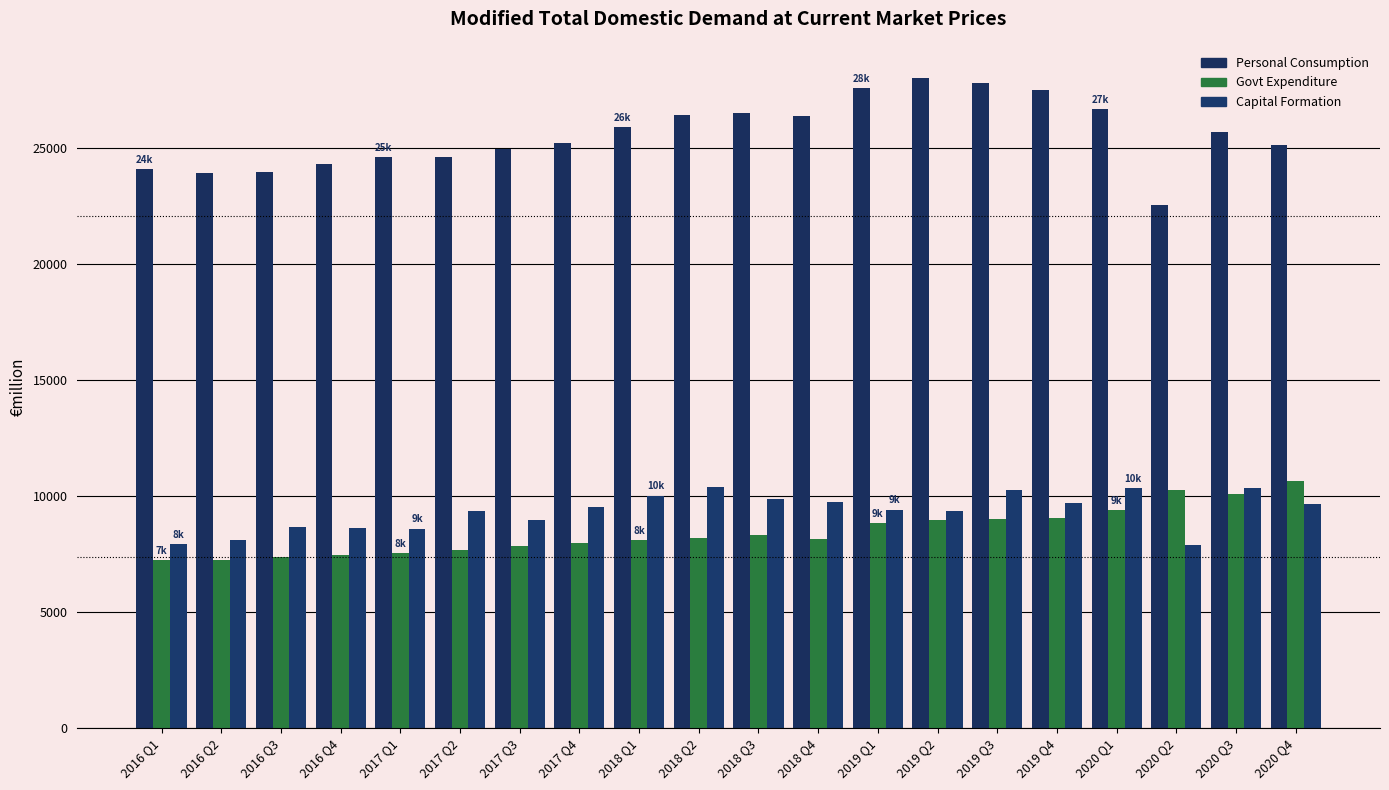

Reading left to right, what are all the values shown in this chart?

Personal Consumption: 2016 Q1=24074.7	2016 Q2=23916.9	2016 Q3=23965.3	2016 Q4=24298.1	2017 Q1=24595.5	2017 Q2=24621.6	2017 Q3=24962.1	2017 Q4=25199.7	2018 Q1=25884.1	2018 Q2=26426.2	2018 Q3=26525.7	2018 Q4=26395.8	2019 Q1=27582.3	2019 Q2=28001.3	2019 Q3=27811.6	2019 Q4=27515.4	2020 Q1=26660.1	2020 Q2=22548.3	2020 Q3=25673.8	2020 Q4=25116.8
Govt Expenditure: 2016 Q1=7238.0	2016 Q2=7235.2	2016 Q3=7346.6	2016 Q4=7445.7	2017 Q1=7543.0	2017 Q2=7657.3	2017 Q3=7828.1	2017 Q4=7979.1	2018 Q1=8089.6	2018 Q2=8178.0	2018 Q3=8334.4	2018 Q4=8157.2	2019 Q1=8840.4	2019 Q2=8972.7	2019 Q3=9016.9	2019 Q4=9034.8	2020 Q1=9391.5	2020 Q2=10245.0	2020 Q3=10099.1	2020 Q4=10627.3
Capital Formation: 2016 Q1=7939.9	2016 Q2=8117.5	2016 Q3=8656.3	2016 Q4=8597.2	2017 Q1=8592.9	2017 Q2=9338.5	2017 Q3=8943.1	2017 Q4=9500.6	2018 Q1=10009.4	2018 Q2=10402.5	2018 Q3=9864.5	2018 Q4=9742.6	2019 Q1=9410.6	2019 Q2=9368.4	2019 Q3=10267.5	2019 Q4=9692.8	2020 Q1=10322.4	2020 Q2=7889.1	2020 Q3=10321.4	2020 Q4=9658.7